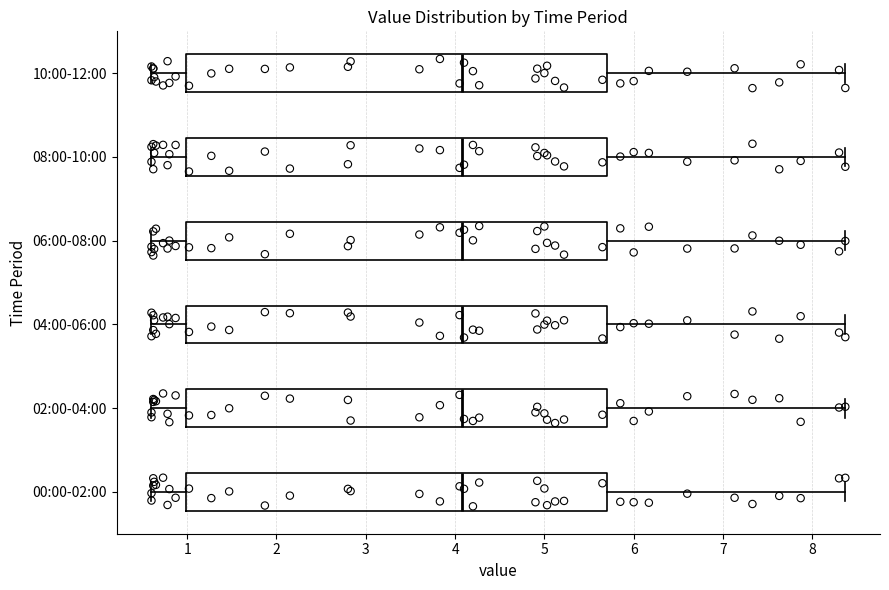

Where is the right edge of the box for 08:00-10:00 on the x-axis? The values are not printed on the chart, so give them approximately, as read against the axis.

5.7